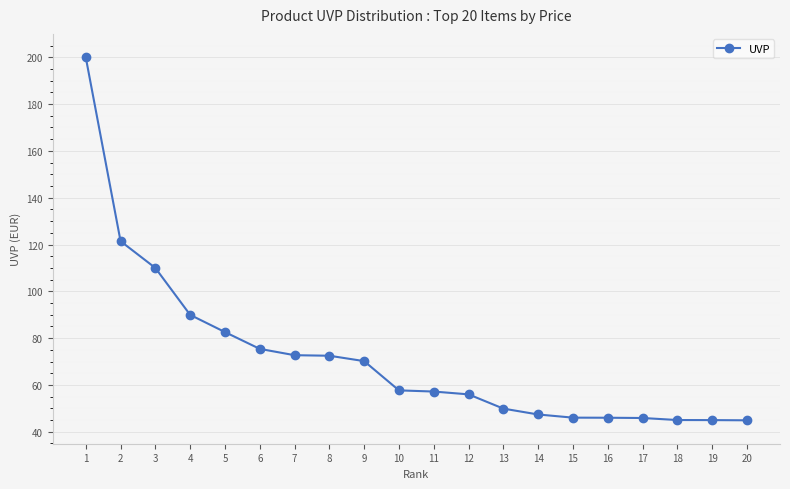

The value at 3 is 168.8. True or false?

False